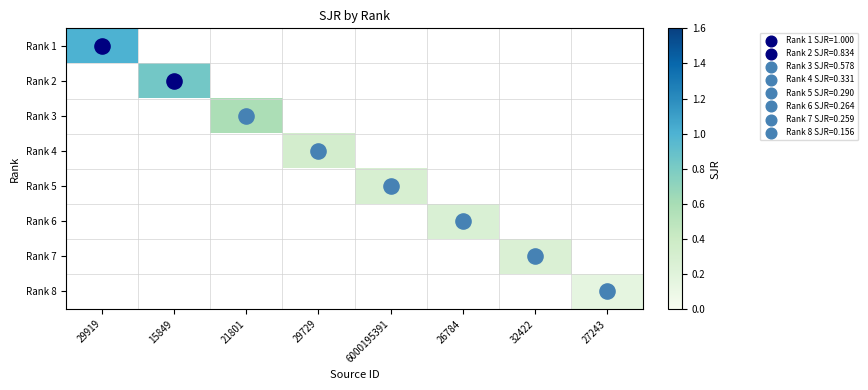

At how many categories does at least one series exceed 0?

8